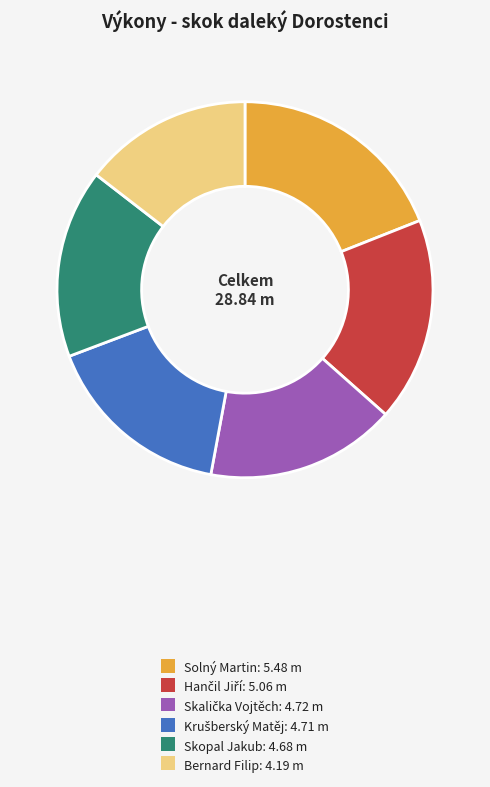

Between Solný Martin: 5.48 m and Skopal Jakub: 4.68 m, which is larger?

Solný Martin: 5.48 m